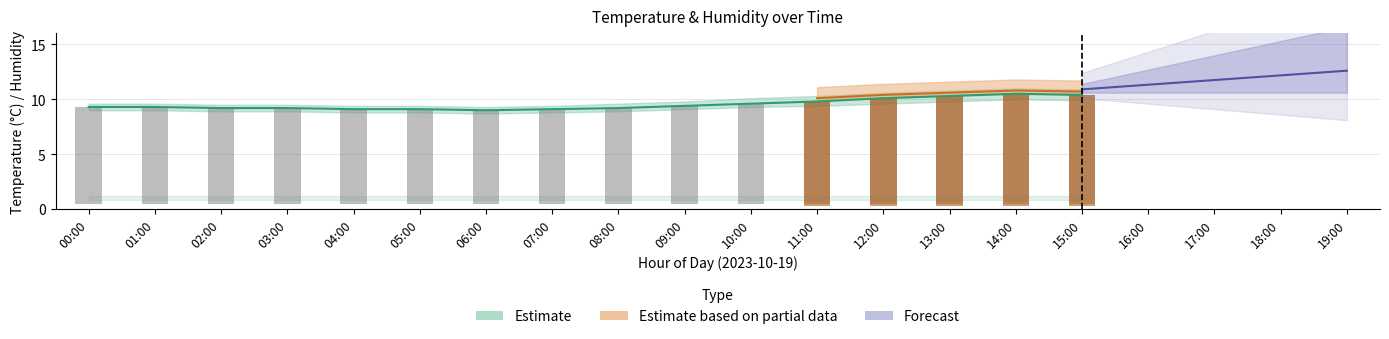

What is the minimum value shown in the chart?

0.8